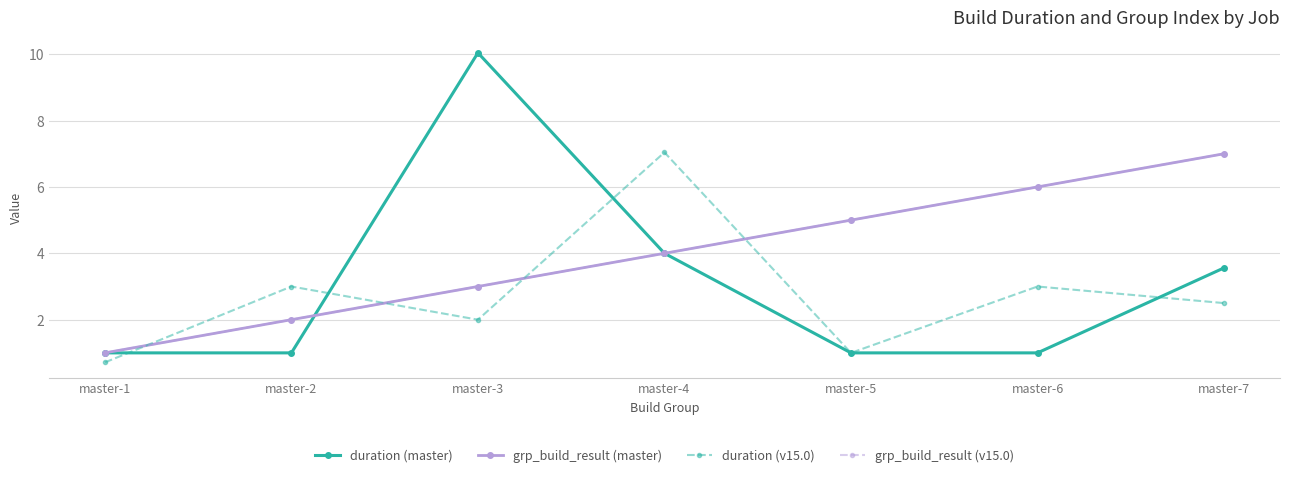

Where is the first local maximum for duration (master)?

master-3